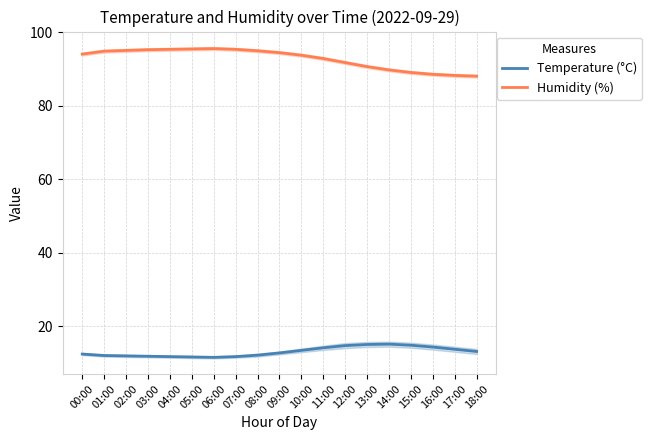

What is the highest value of the Temperature (°C) series?

15.2